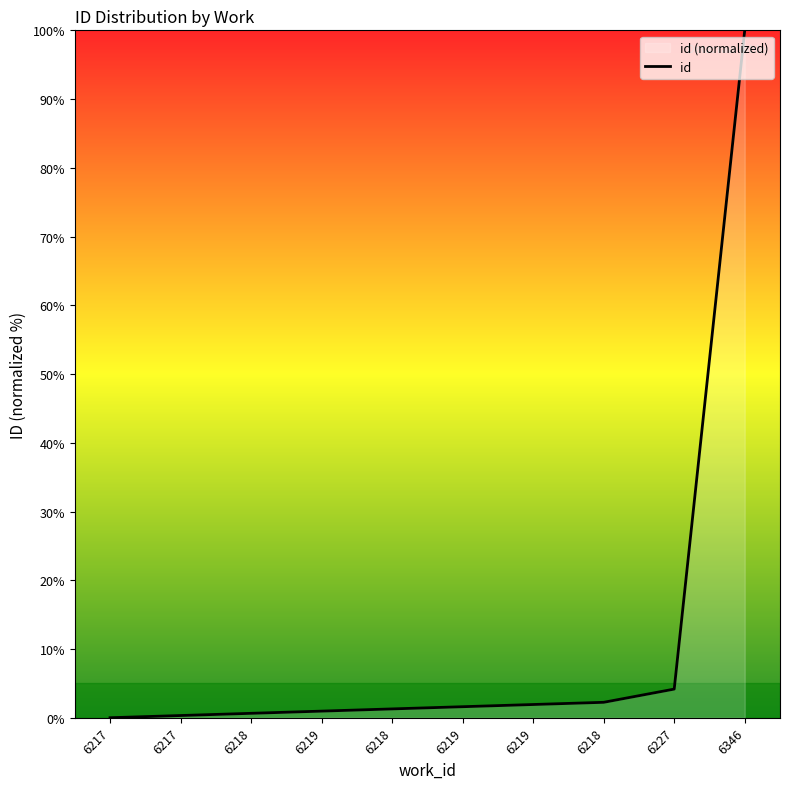

Rank the categories by value from highest to lowest.

6346, 6227, 6218, 6219, 6219, 6218, 6219, 6218, 6217, 6217